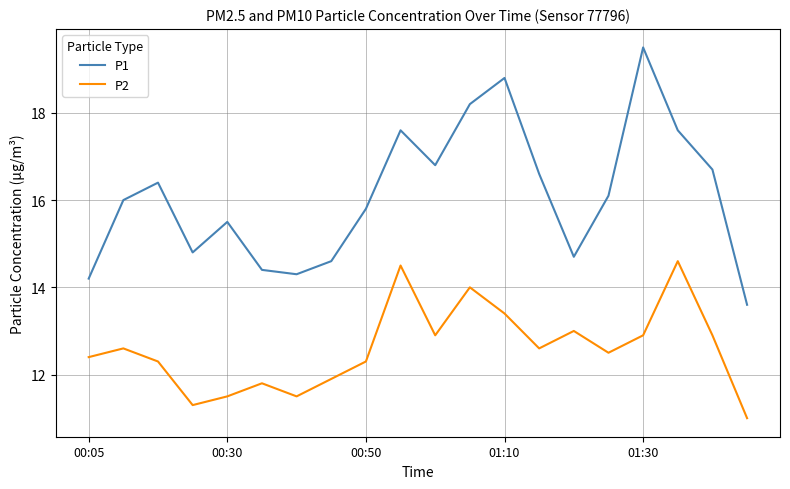

What is the smallest value displayed?

11.0